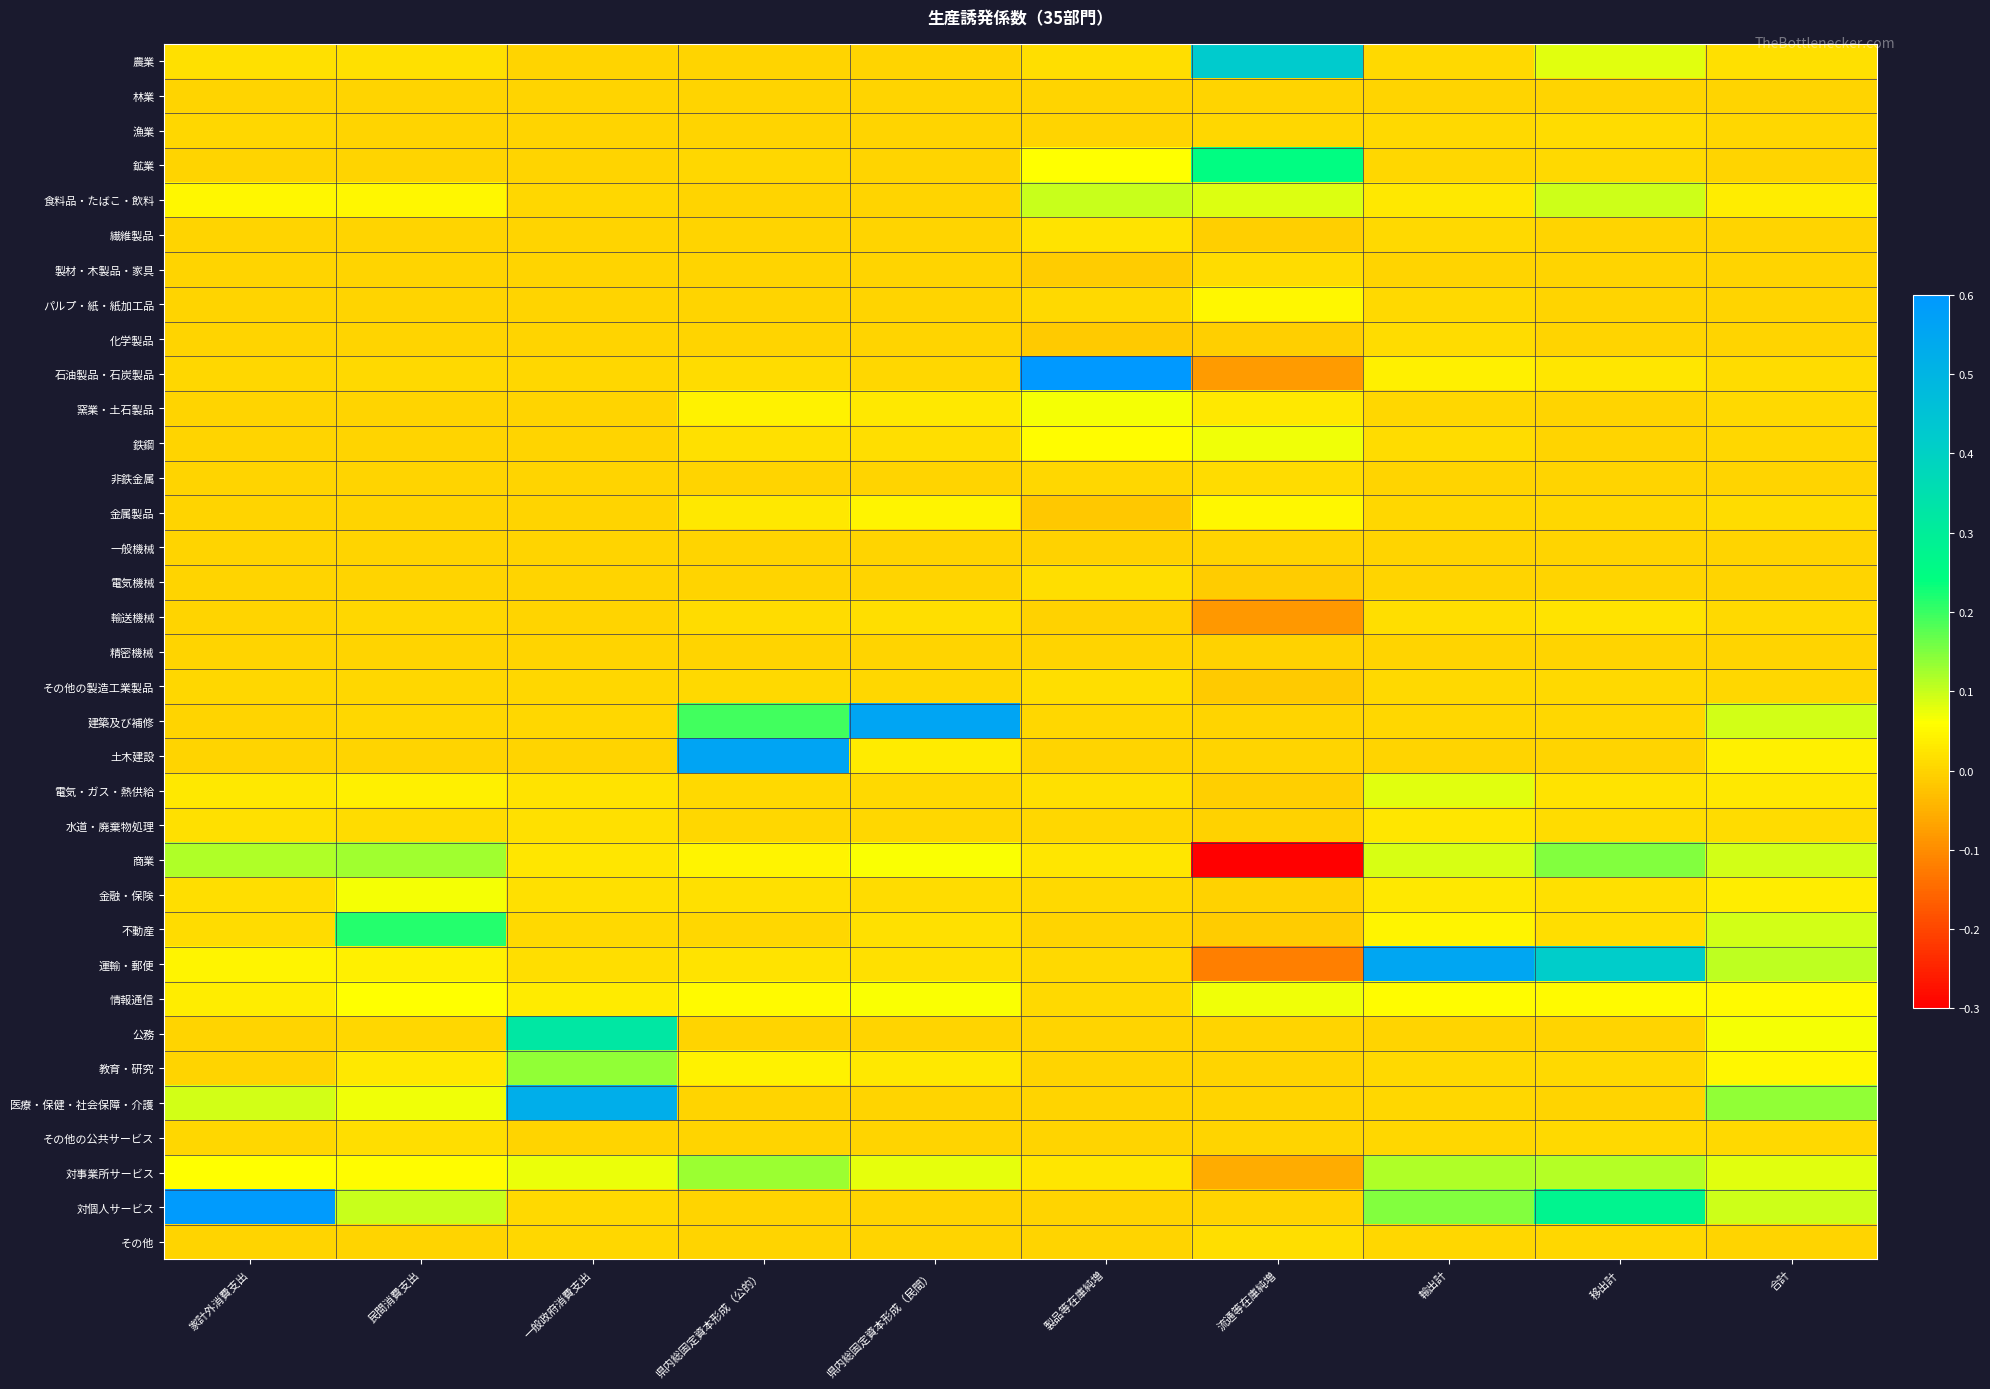

At which category is the sum across all series the highest?

移出計